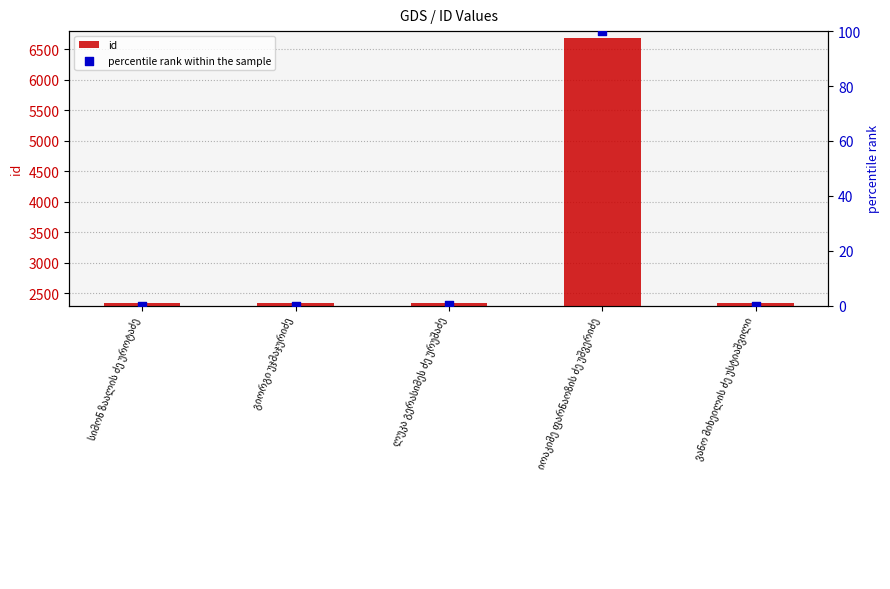

Which series has the largest total across all categories?

id